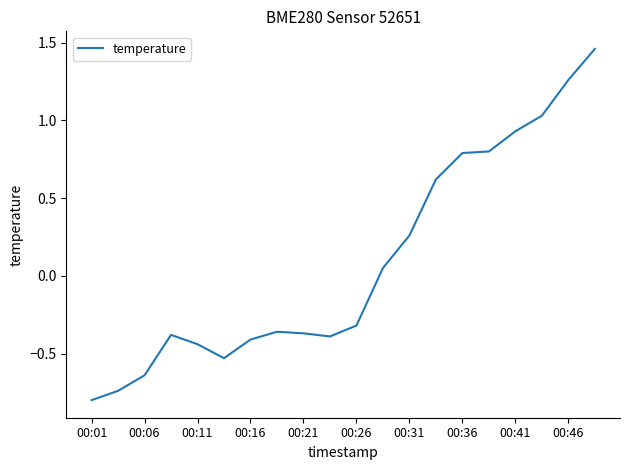

What is the smallest value displayed?

-0.8